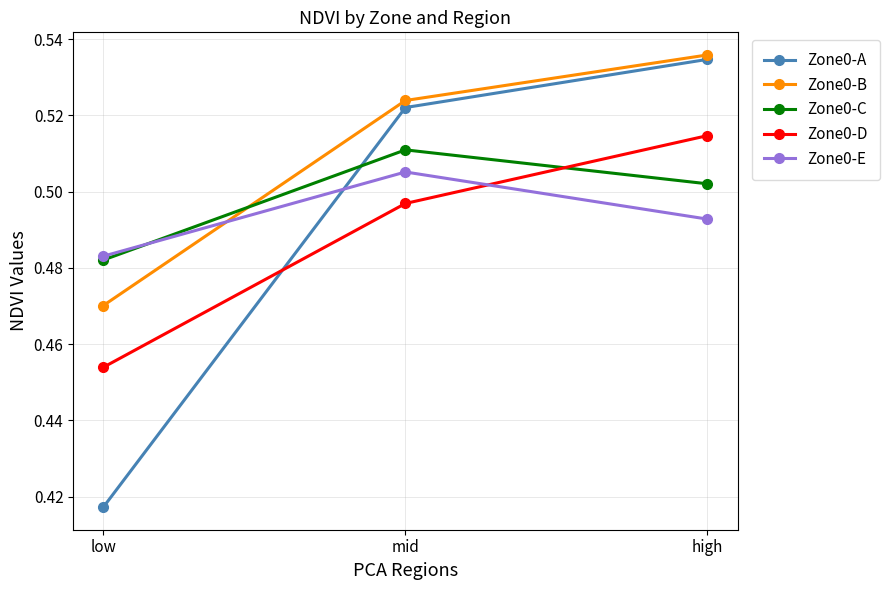

Which series has the largest range (max minus min)?

Zone0-A